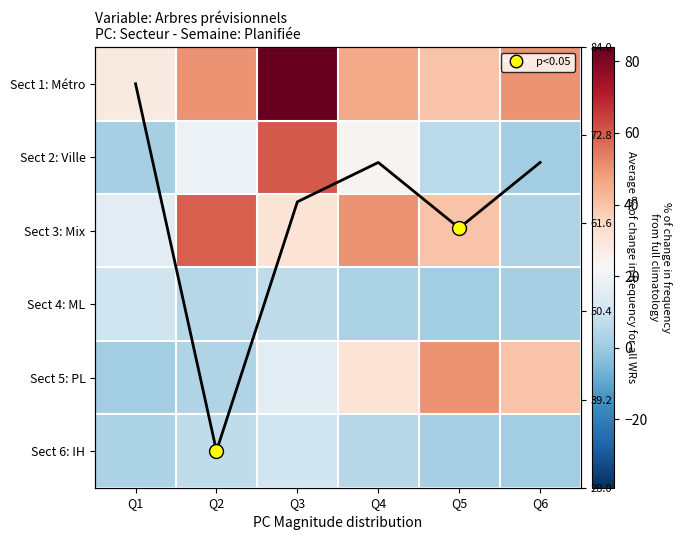

Which category has the lowest value across all series?

Q1